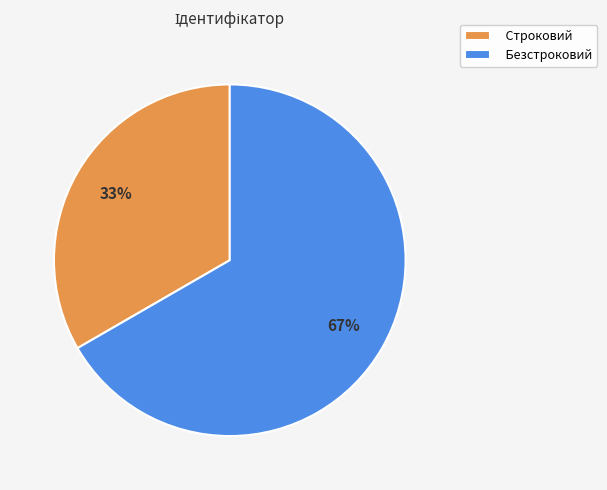

Does Строковий represent more than half of the total?

No